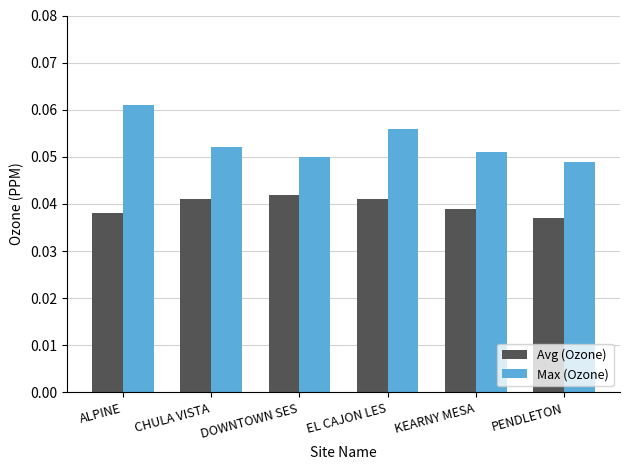

What is the label of the 4th bar from the left?

EL CAJON LES